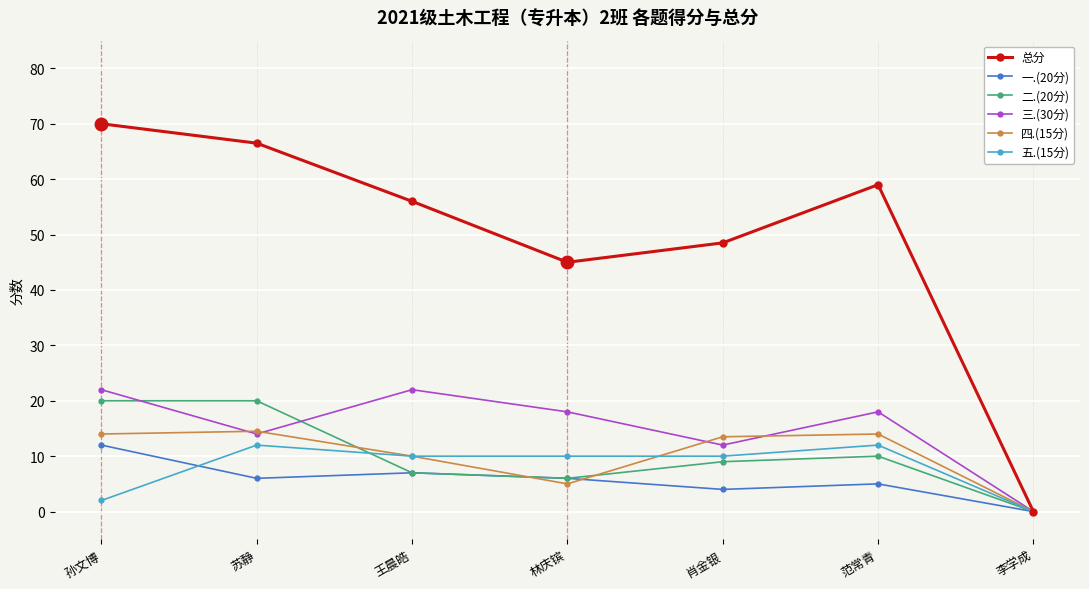

What is the value of the 三.(30分) point at the 3rd from the left?

22.0